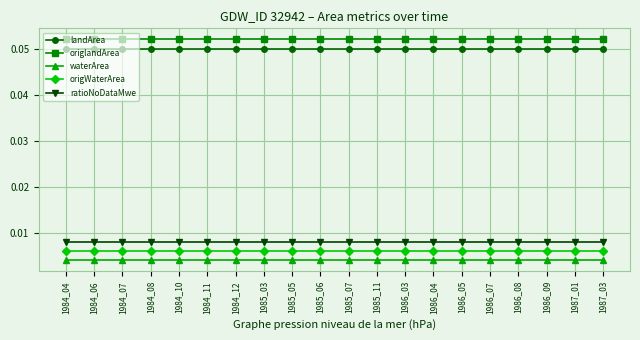

True or false: landArea and waterArea intersect in this chart.

False